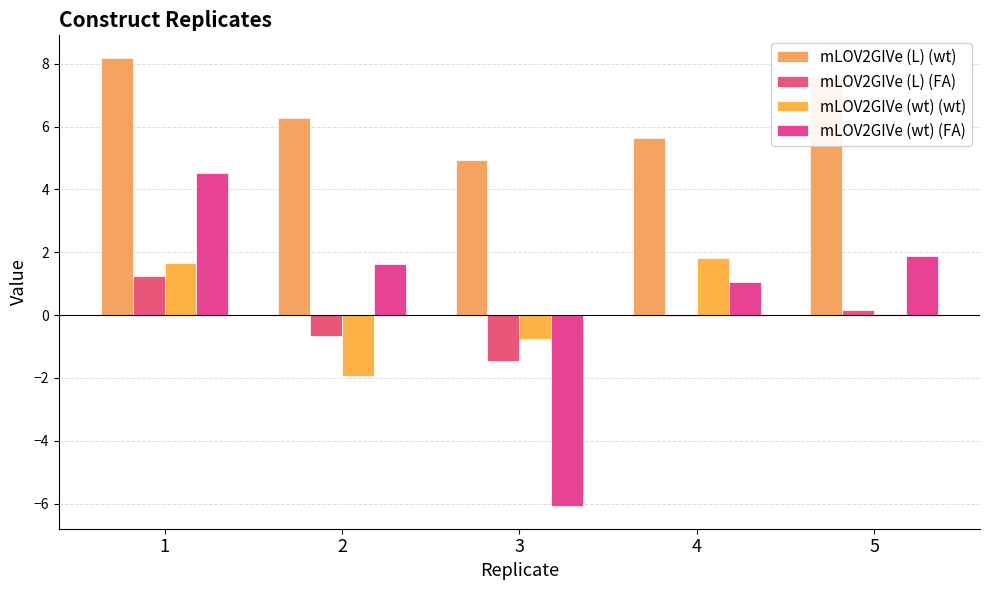

Rank the categories by mLOV2GIVe (L) (FA) value from lowest to highest.

3, 2, 4, 5, 1